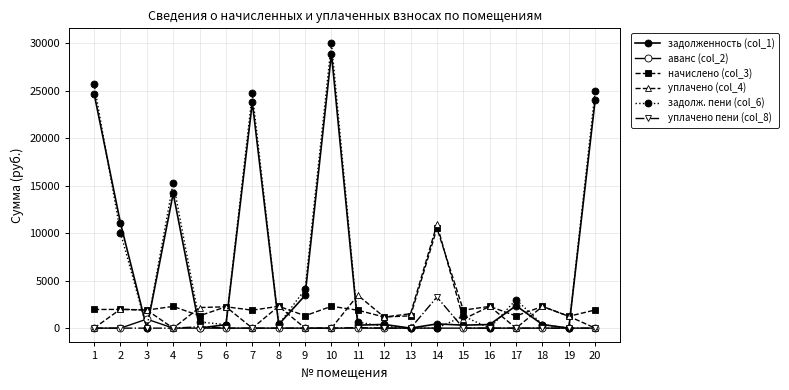

At which label is начислено (col_3) closest to 5849?

8